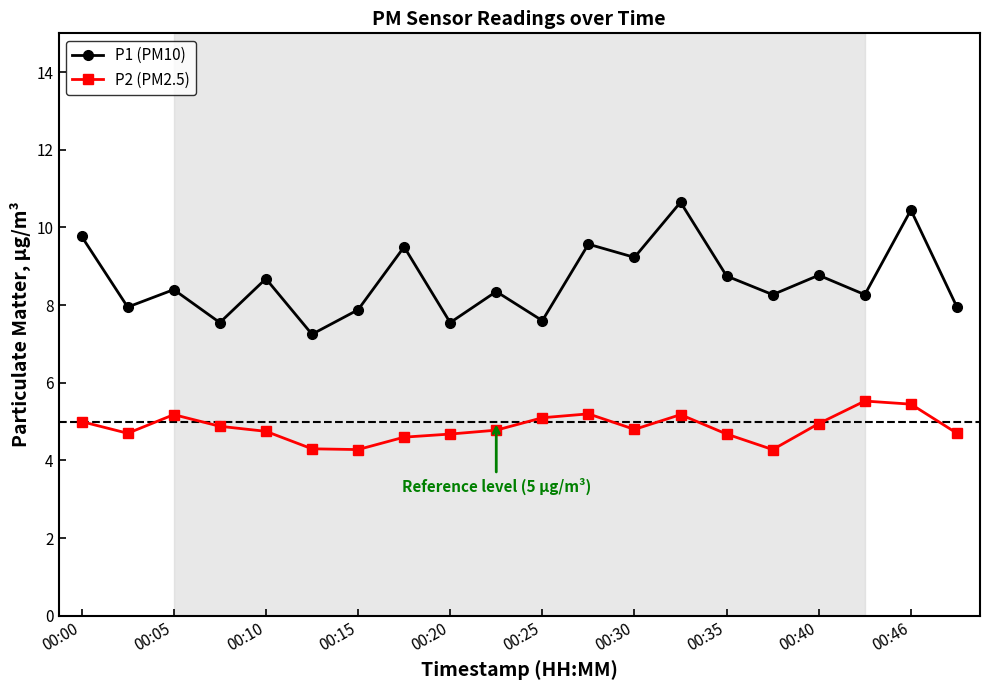

Which series has the widest spread of values?

P1 (PM10)